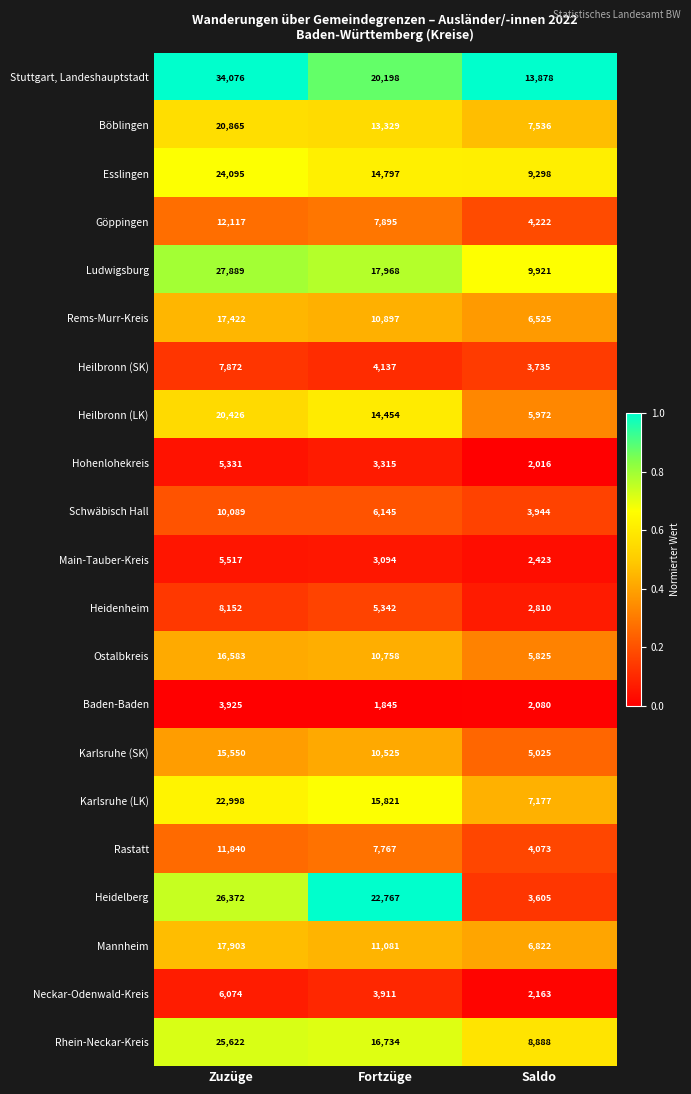

What is the spread (max minus min) of values at Saldo?

11862